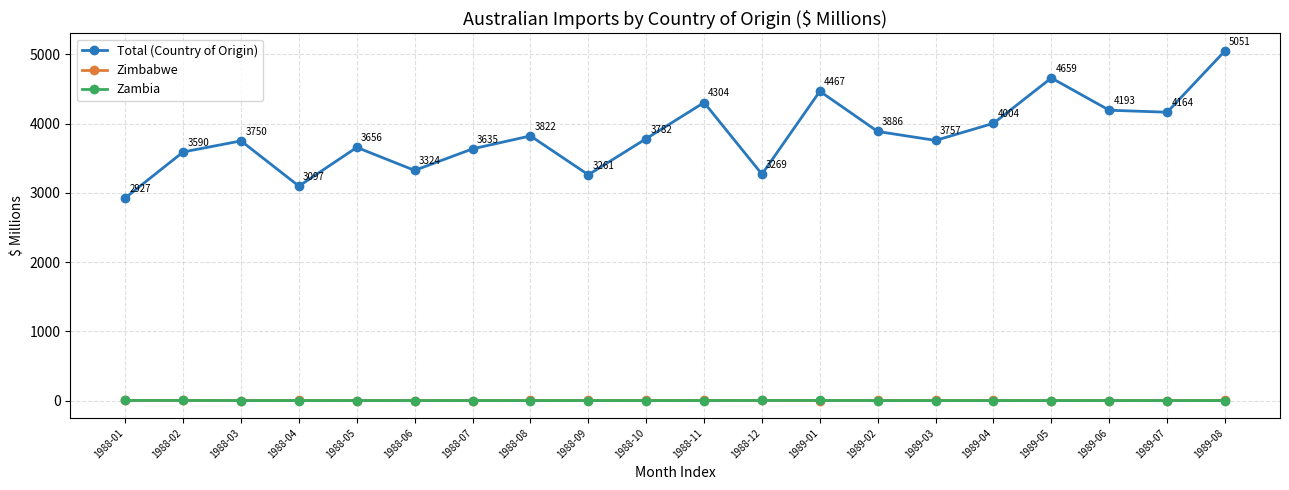

What are all the series names shown in the legend?

Total (Country of Origin), Zimbabwe, Zambia